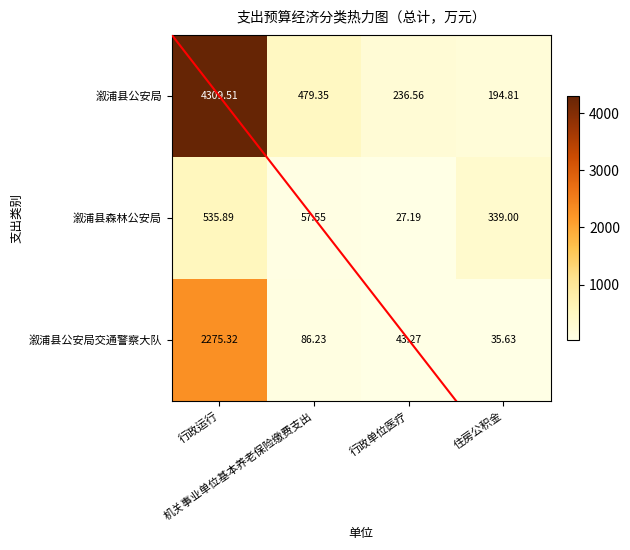

Rank the series by their maximum value, from highest to lowest.

溆浦县公安局, 溆浦县公安局交通警察大队, 溆浦县森林公安局